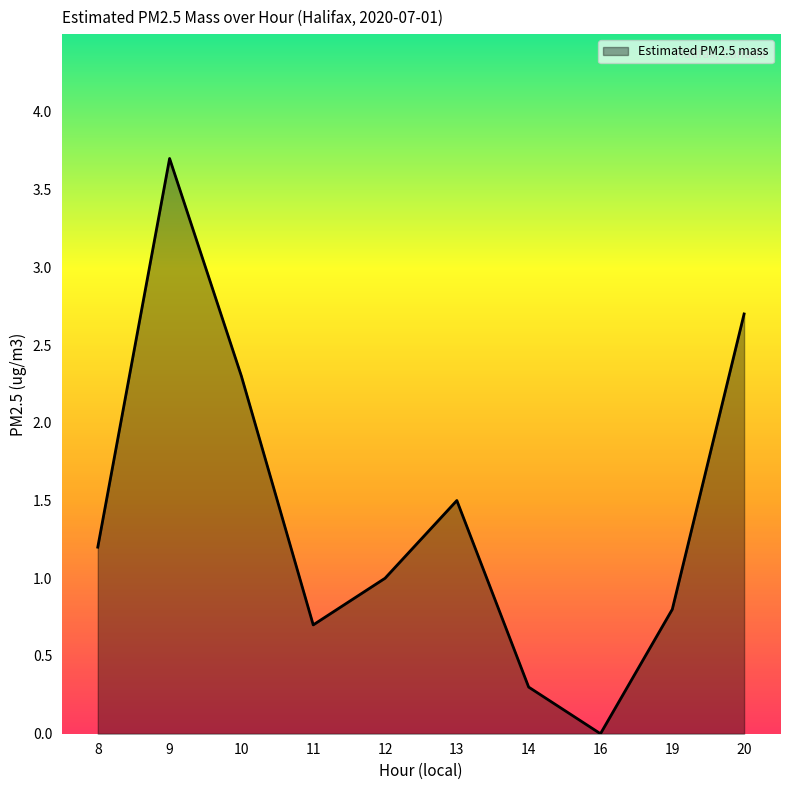

Does the chart display data point markers on the line(s)?

No